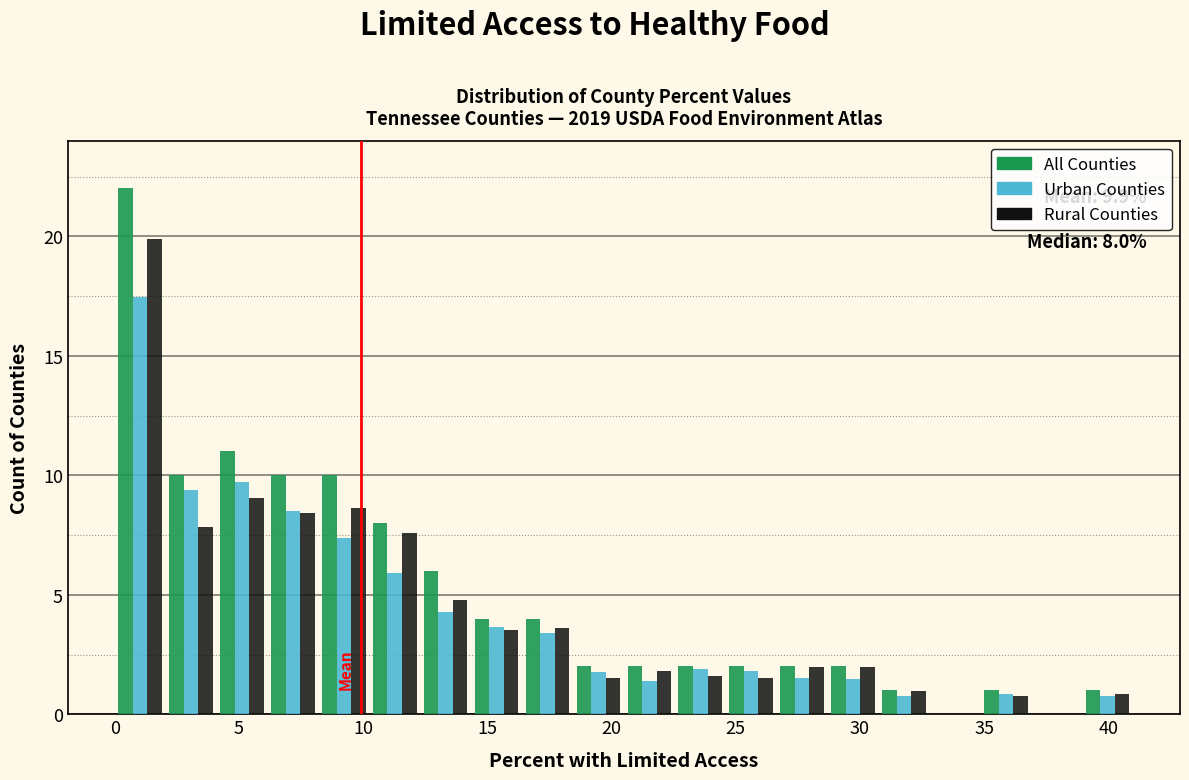

In the Urban Counties series, which range on the x-axis has the tallest bar?

0.00 to 2.05